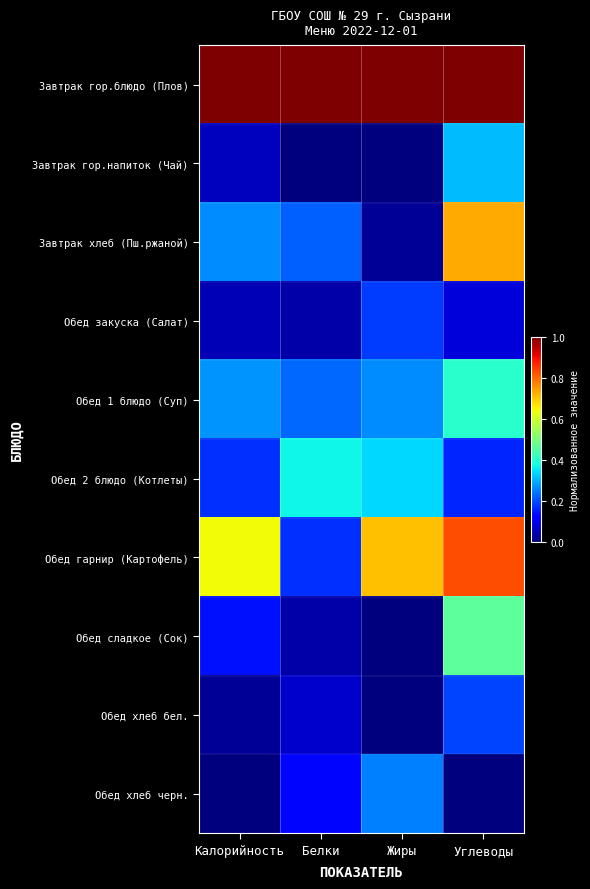

Which series has the largest total across all categories?

Завтрак гор.блюдо (Плов)